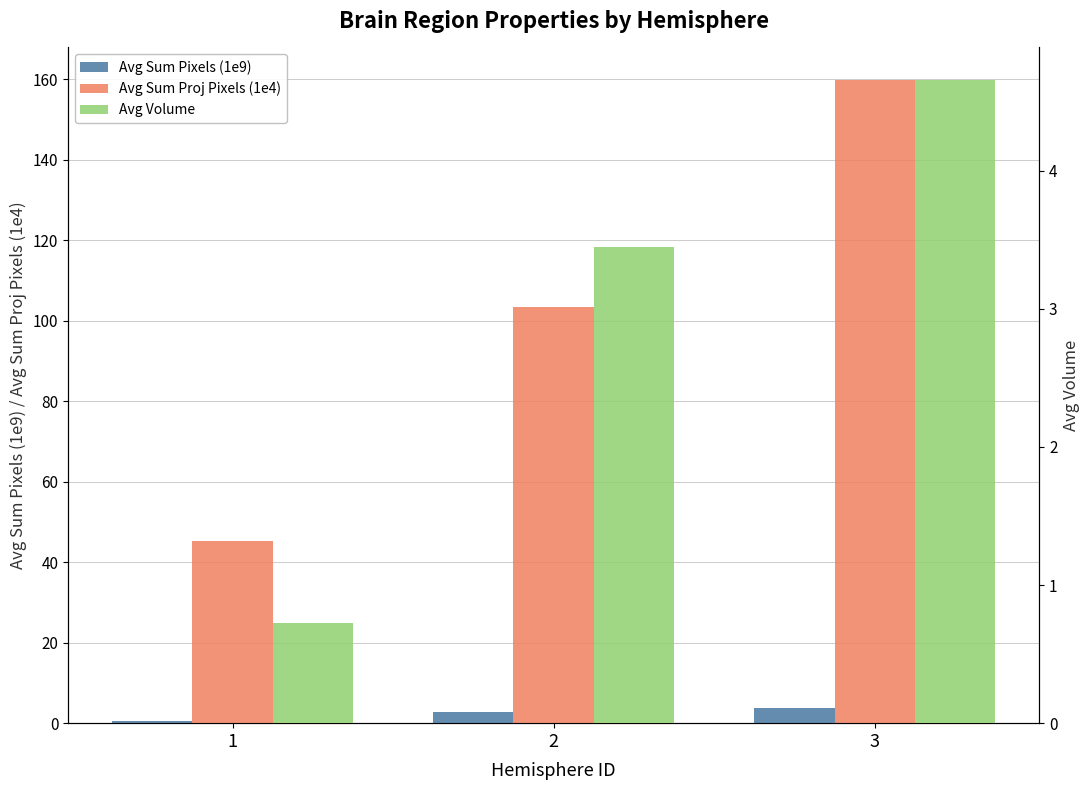

What is the difference between the second highest and minimum values in the Avg Volume series?

2.7